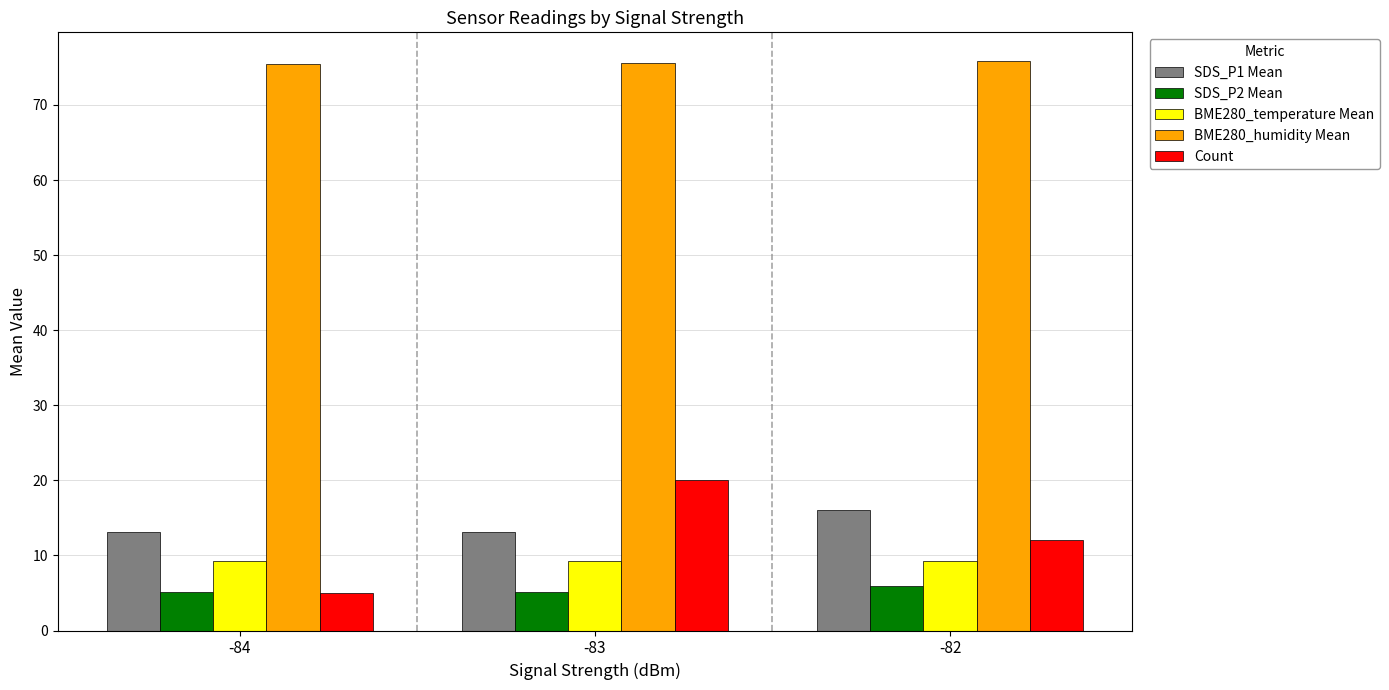

Read the SDS_P1 Mean value at -82.

16.1